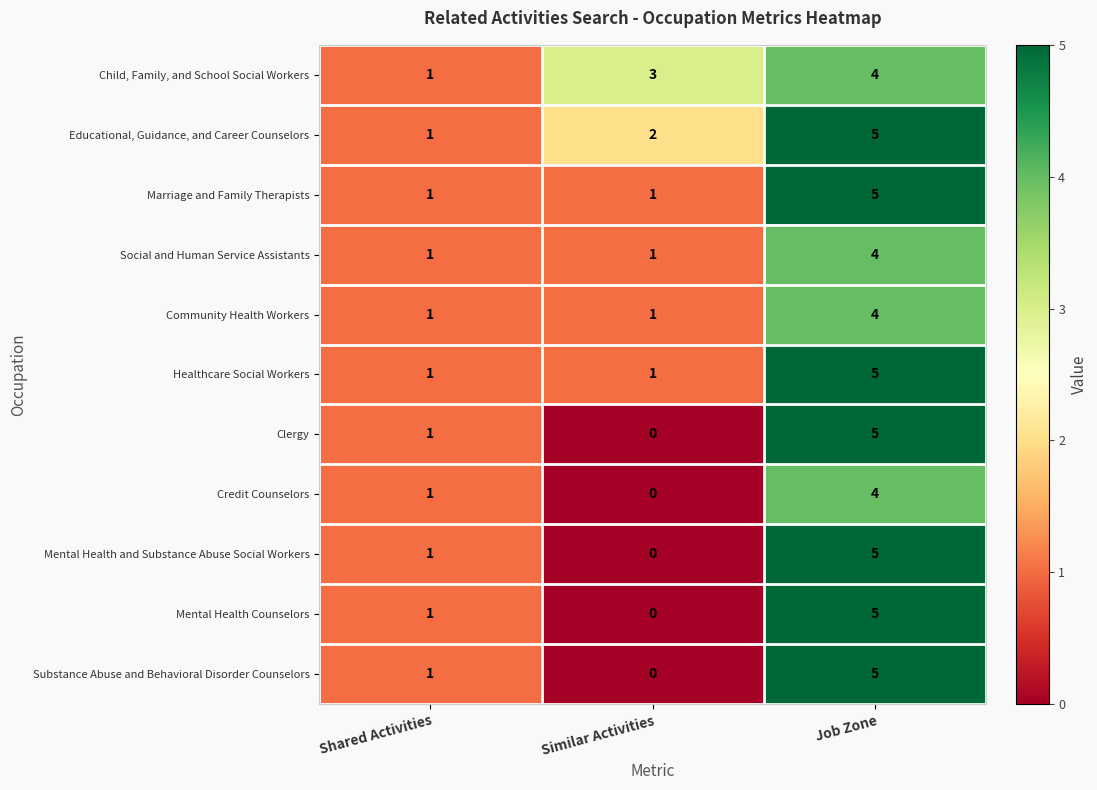

Which label corresponds to the largest value in the chart?

Job Zone